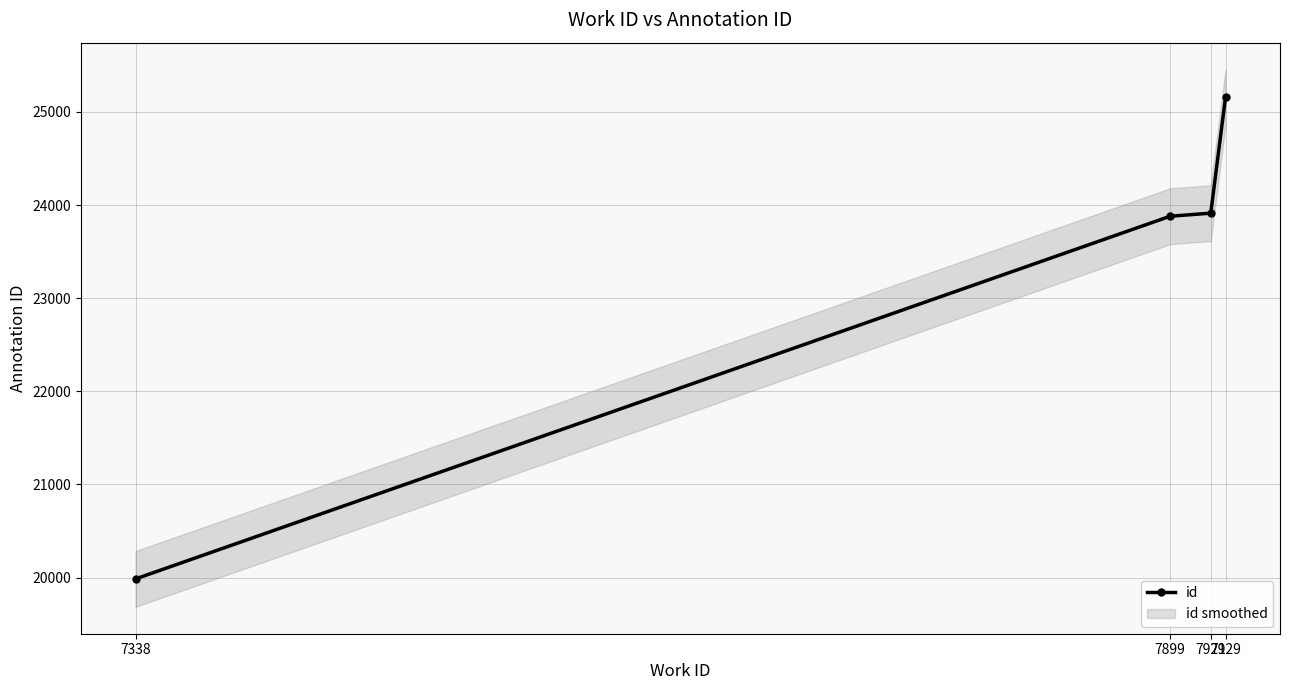

At which category does the chart reach its peak across all series?

7929